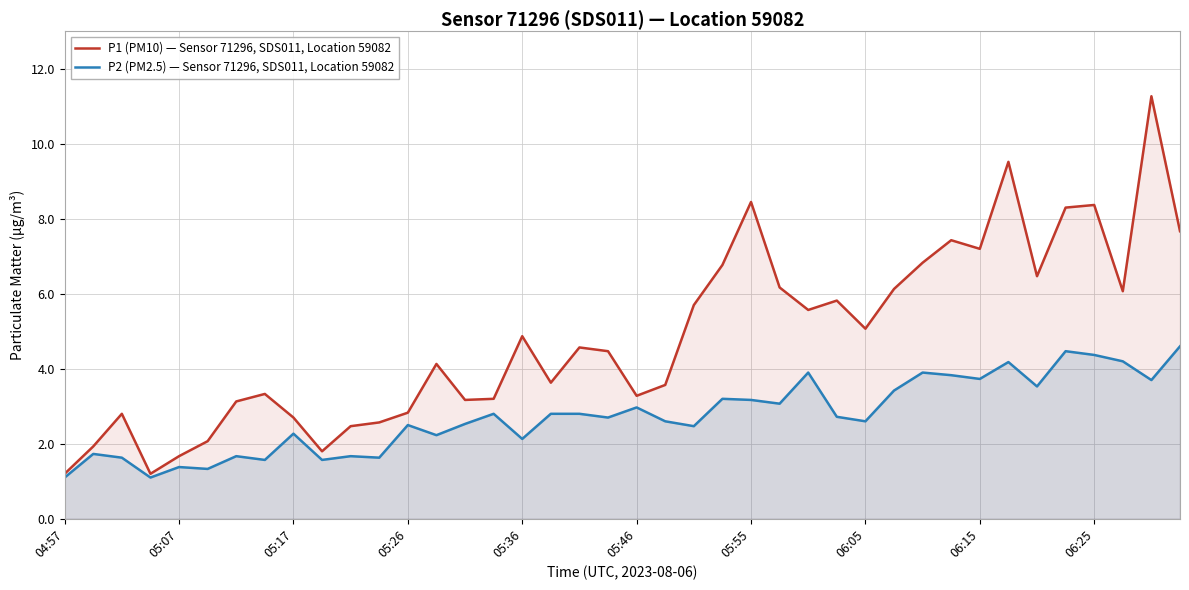

What is the approximate value of P2 (PM2.5) — Sensor 71296, SDS011, Location 59082 at 26?

3.9